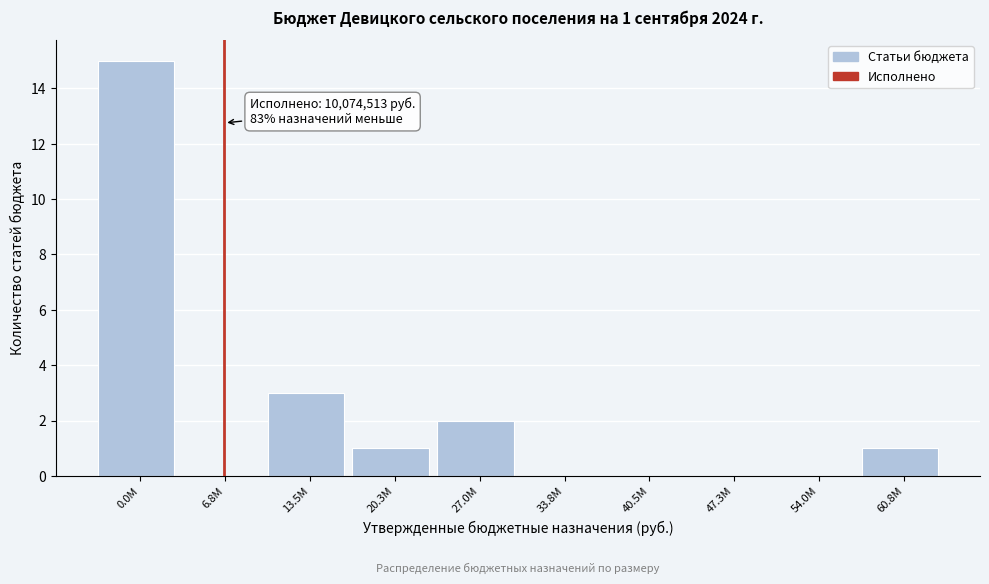

Reading left to right, list all the values displayed in this chart.

0.0M=15	6.8M=0	13.5M=3	20.3M=1	27.0M=2	33.8M=0	40.5M=0	47.3M=0	54.0M=0	60.8M=1